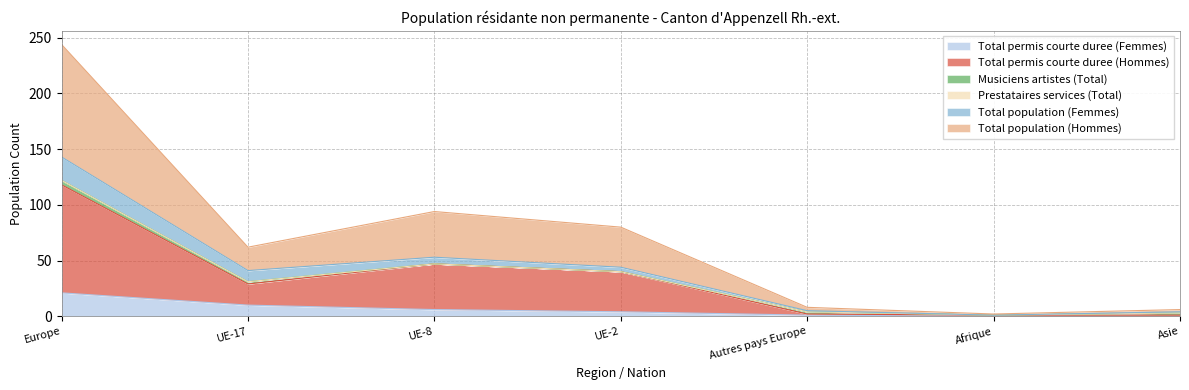

Does the chart display data point markers on the line(s)?

No